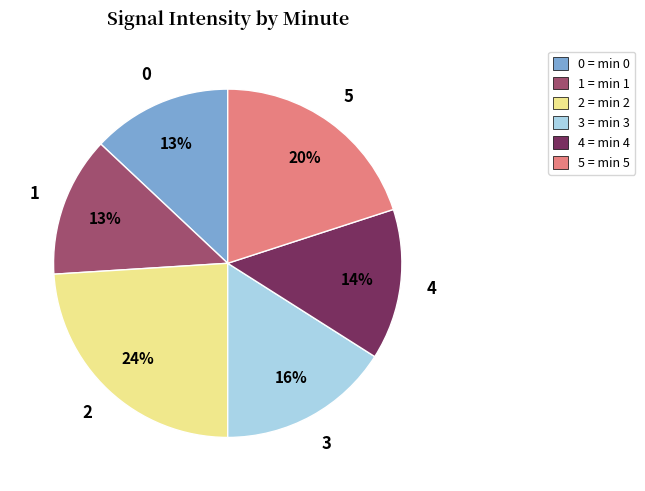

To the nearest percent, what is the average slice percentage?

17%